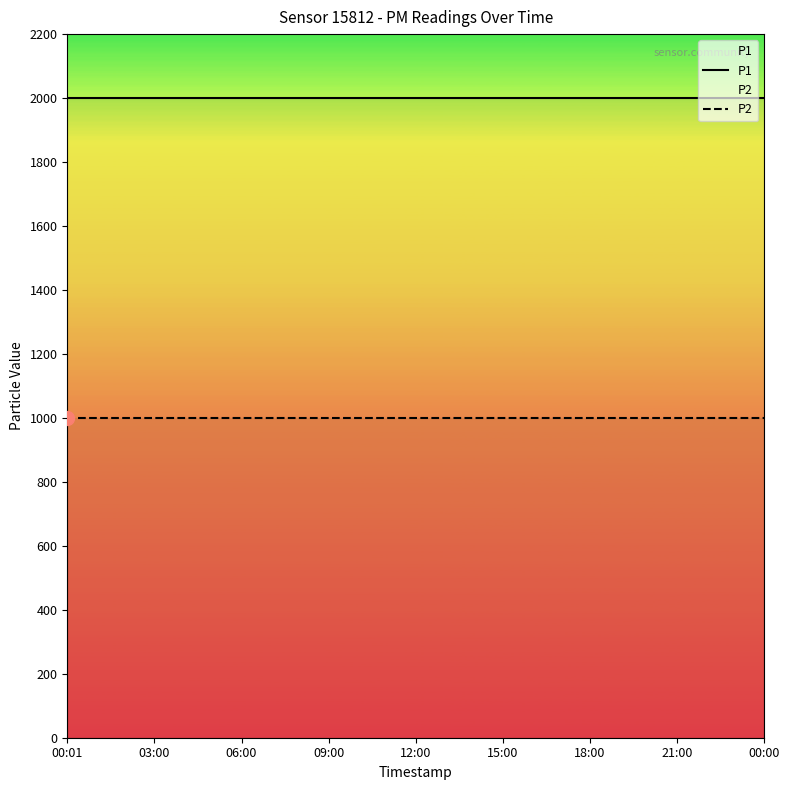

Reading right to left, list all the values displayed in this chart.

P1: 1999.9	1999.9	1999.9	1999.9	1999.9	1999.9	1999.9	1999.9	1999.9	1999.9	1999.9	1999.9	1999.9	1999.9	1999.9	1999.9	1999.9
P2: 999.9	999.9	999.9	999.9	999.9	999.9	999.9	999.9	999.9	999.9	999.9	999.9	999.9	999.9	999.9	999.9	999.9